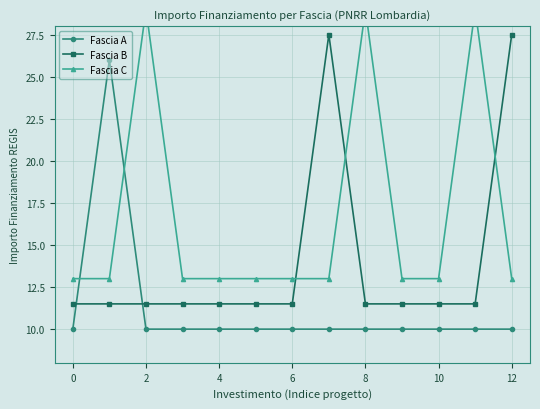

After their last crossing, which series has the higher values: Fascia B or Fascia A?

Fascia B